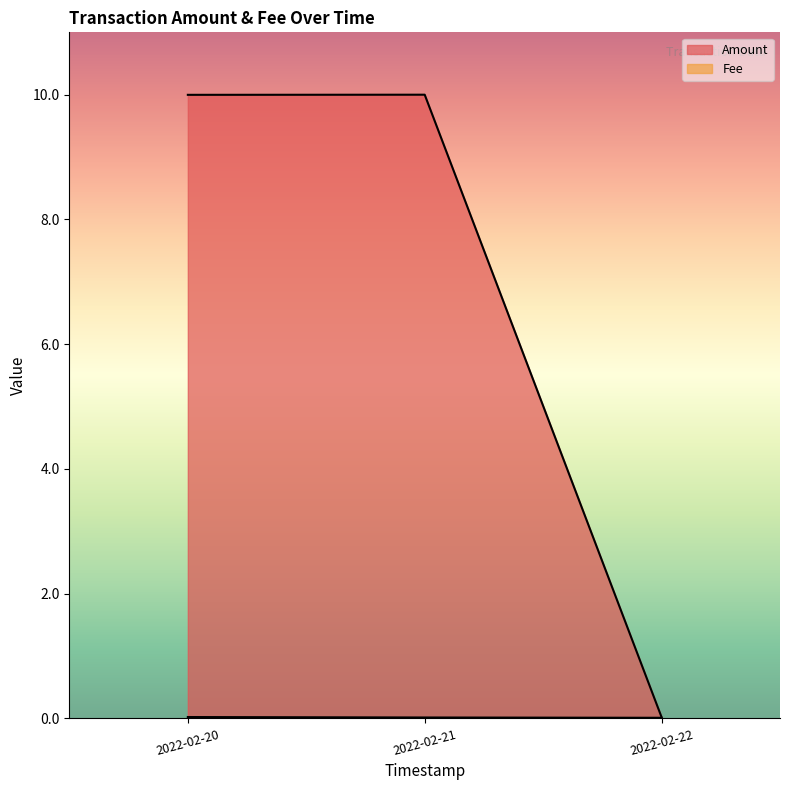

How many lines are shown in the chart?

2